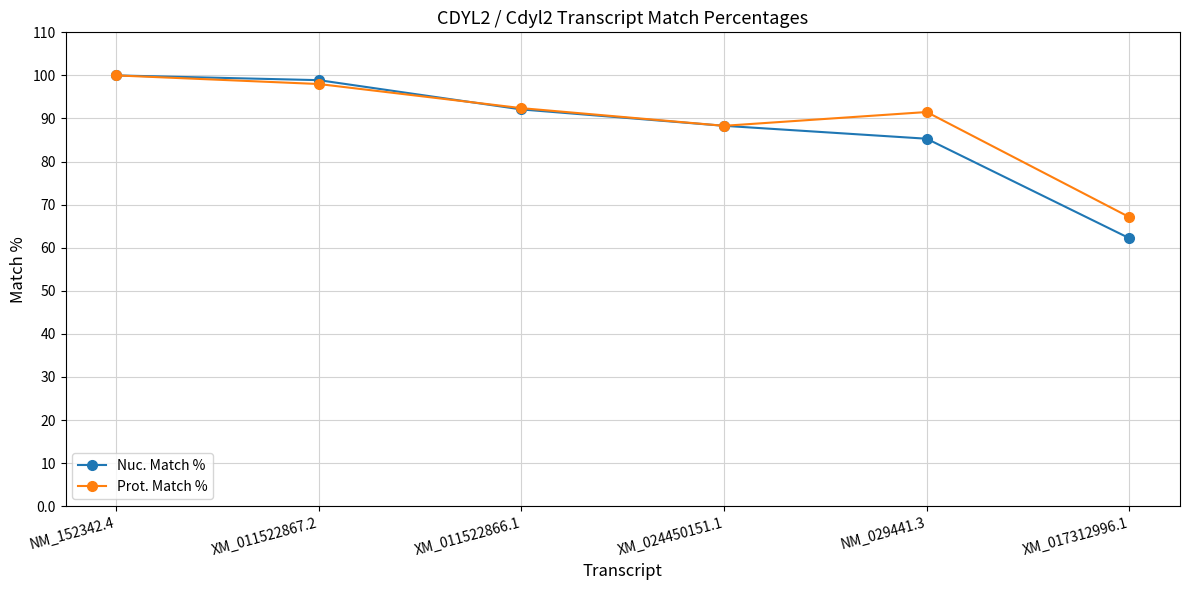

After their last crossing, which series has the higher values: Prot. Match % or Nuc. Match %?

Prot. Match %